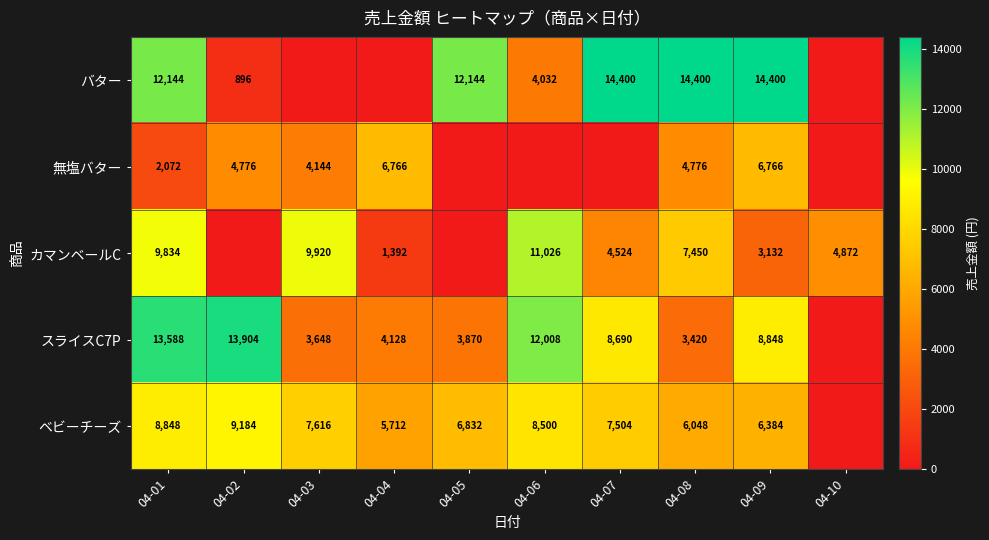

What is the sum of the スライスC7P values at 04-03 and 04-06?

15656